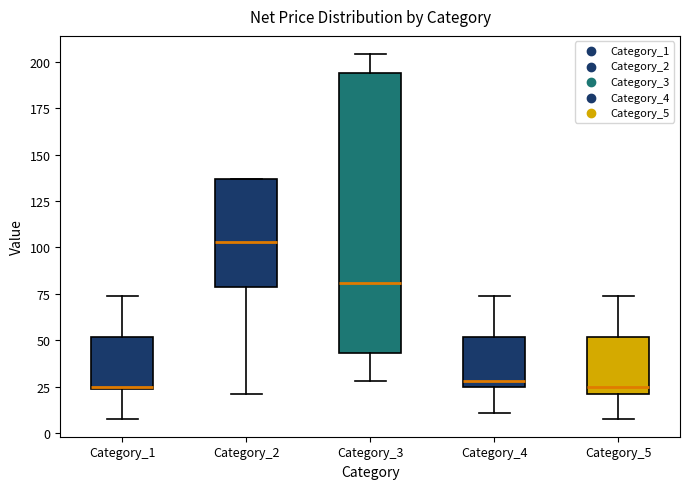

Where is the upper edge of the box for Category_1 on the y-axis? The values are not printed on the chart, so give them approximately, as read against the axis.

50